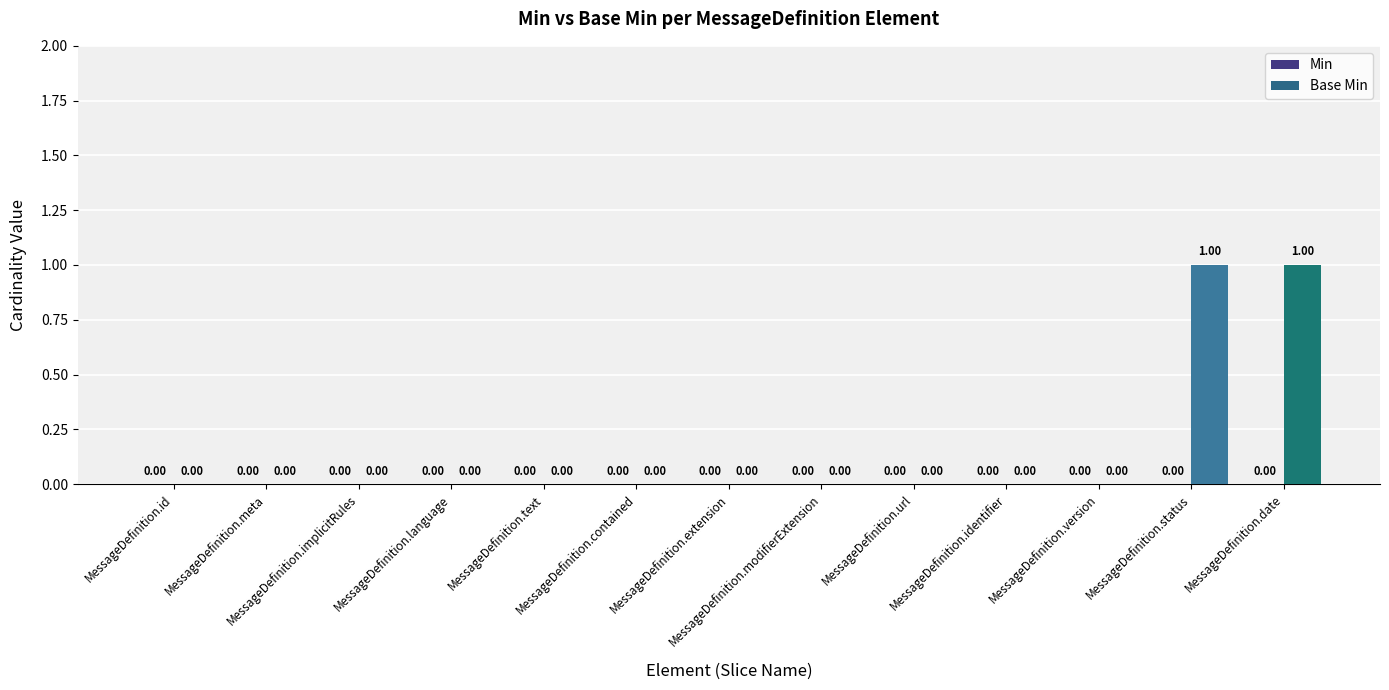

What is the label of the 3rd bar from the left?

MessageDefinition.implicitRules